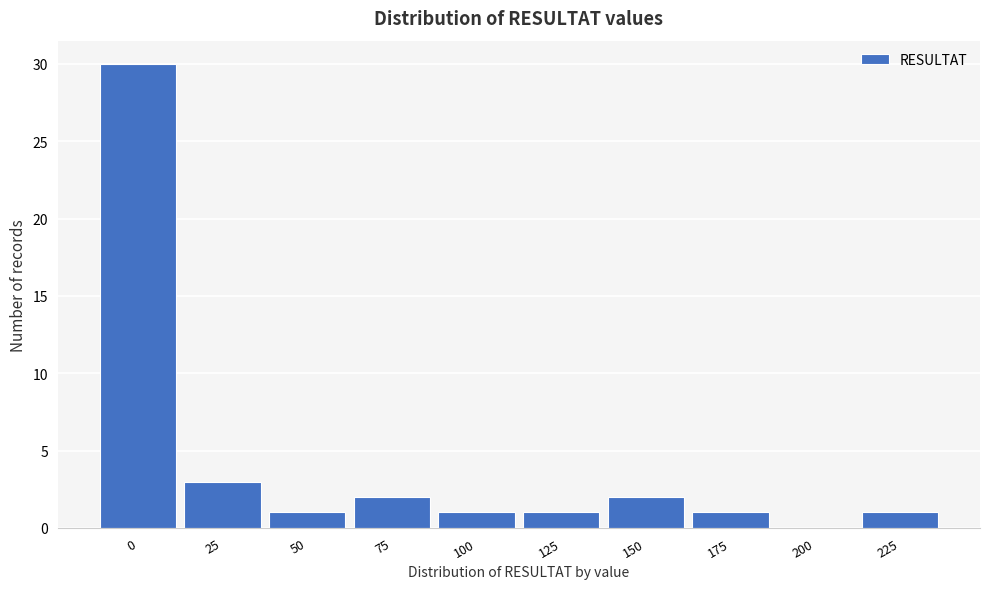

Reading left to right, extract all data points from this chart.

0=30	25=3	50=1	75=2	100=1	125=1	150=2	175=1	200=0	225=1